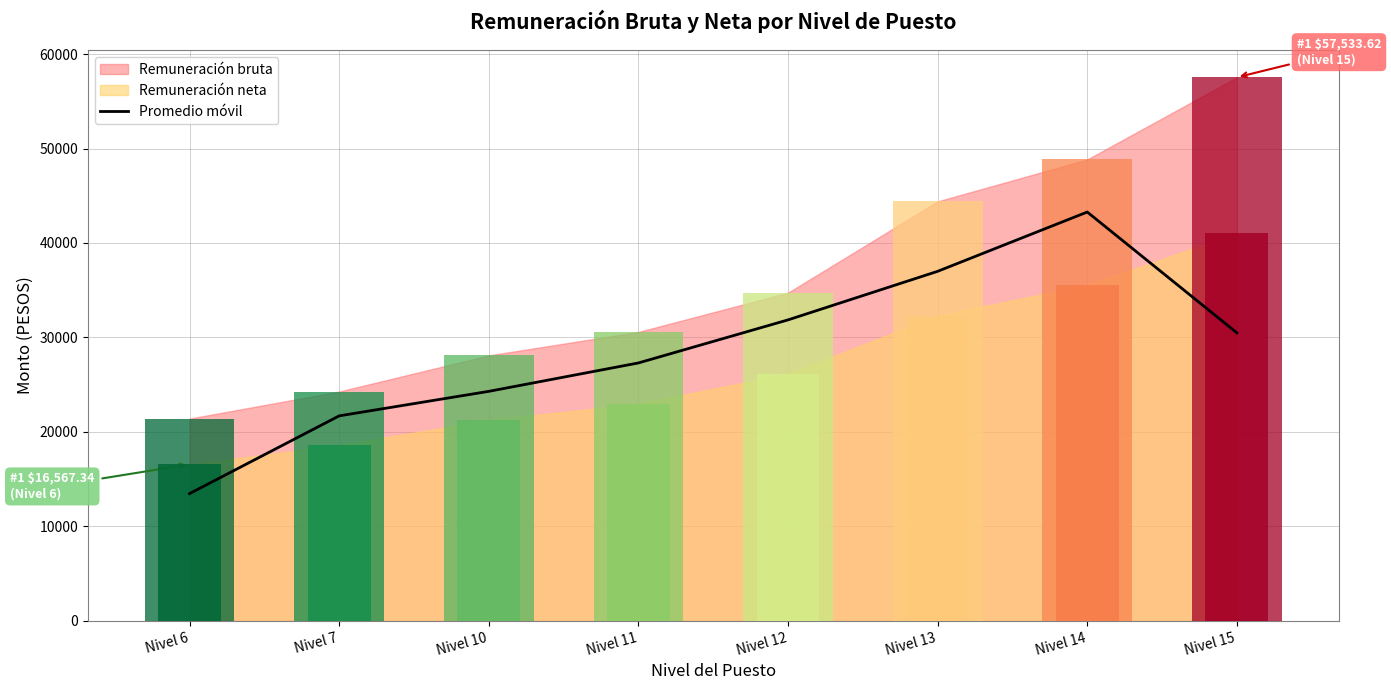

What is the minimum value shown in the chart?

13474.2